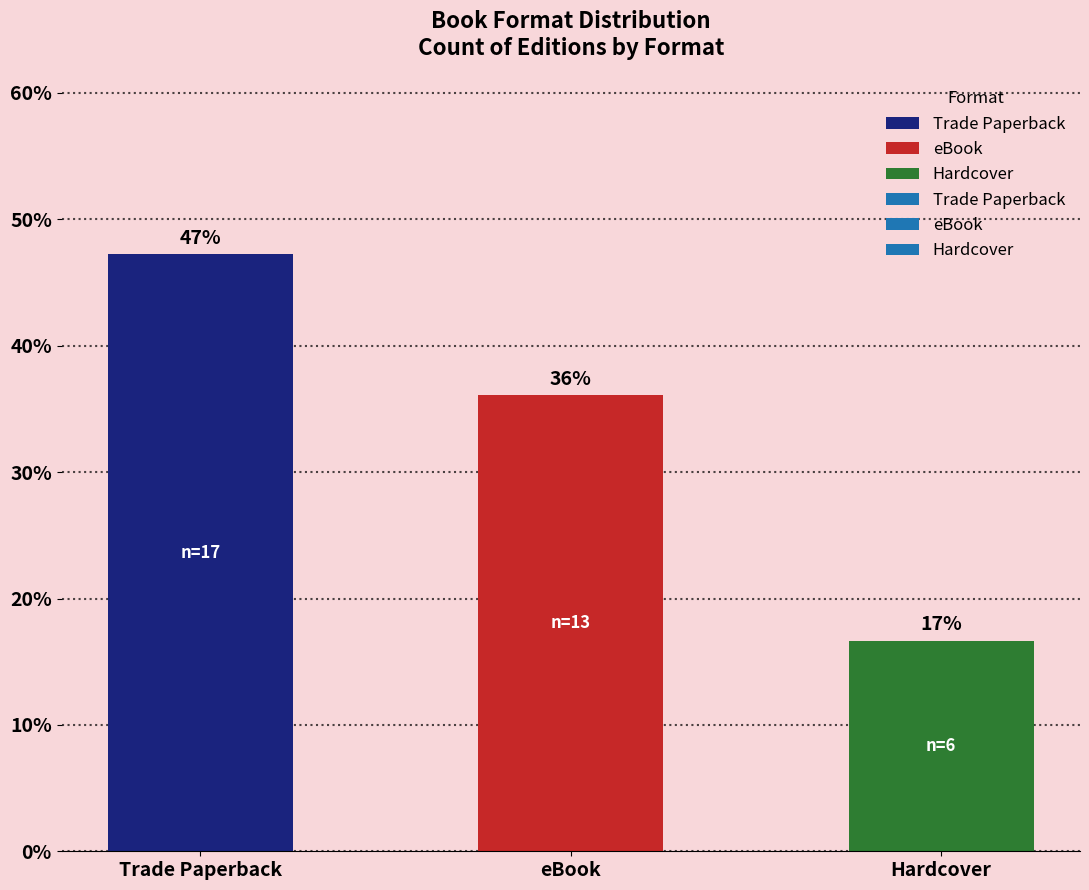

What is the maximum value shown in the chart?

47.2